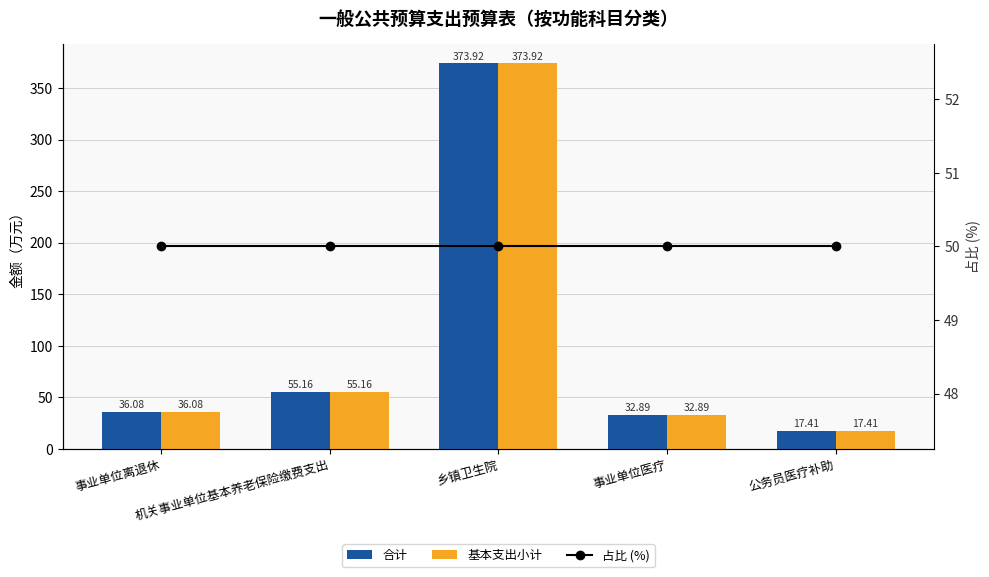

What is the spread (max minus min) of values at 公务员医疗补助?

32.6